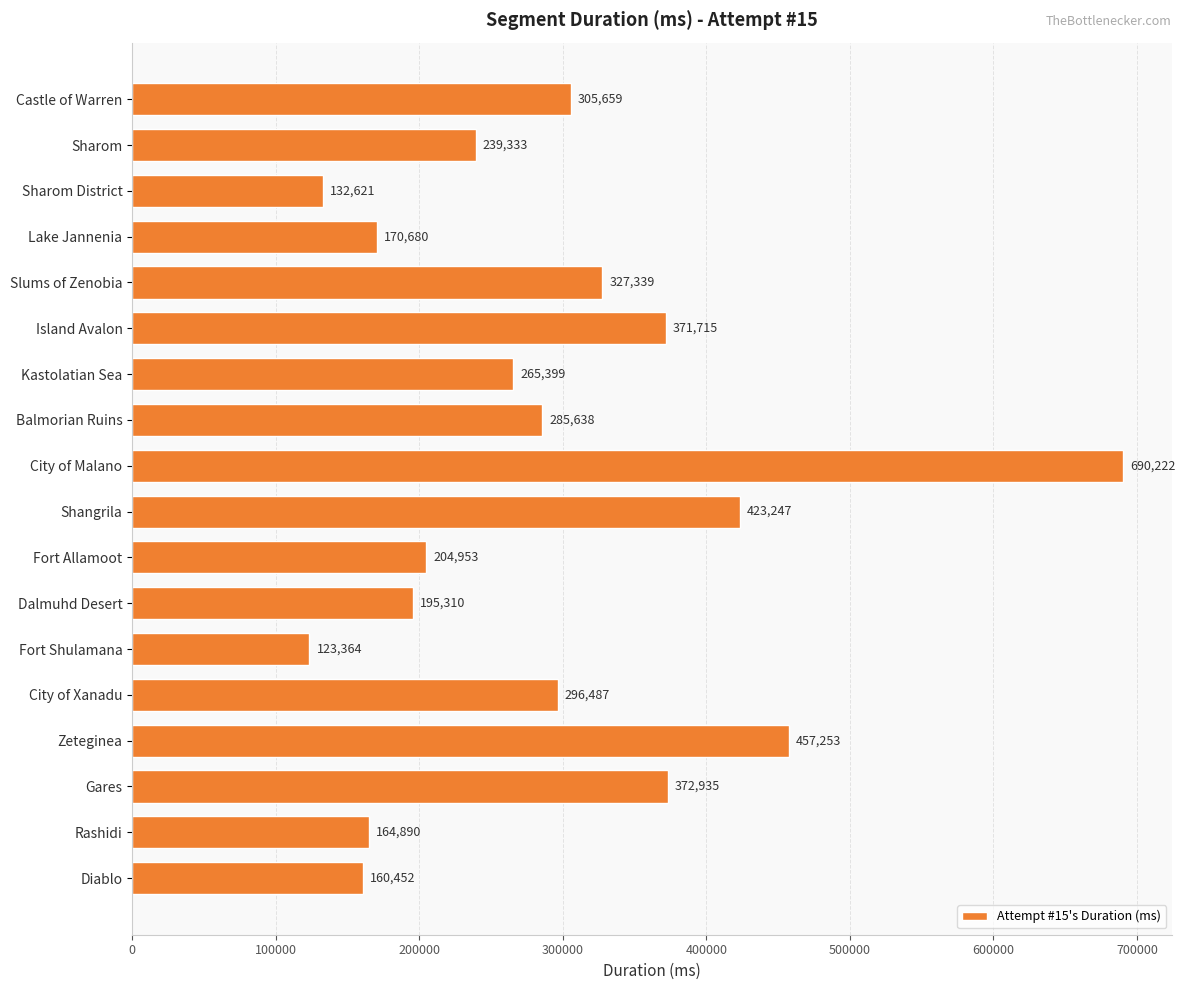

True or false: the data shows 371715 at Island Avalon.

True